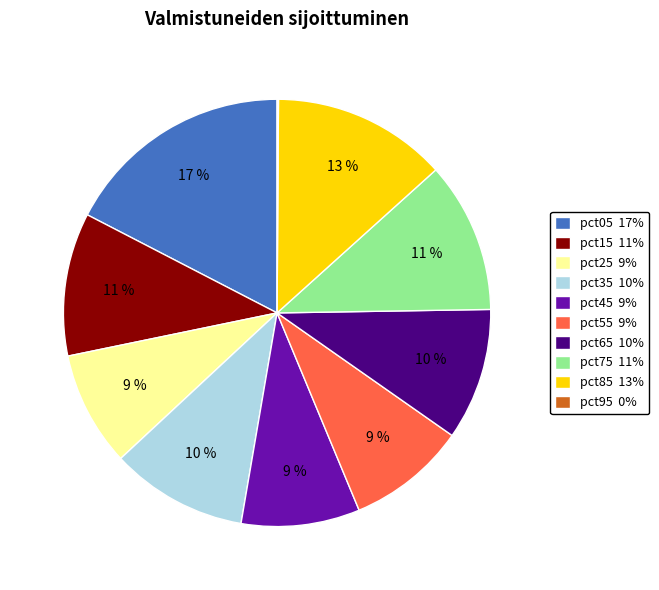

What is the largest slice in the pie chart?

pct05